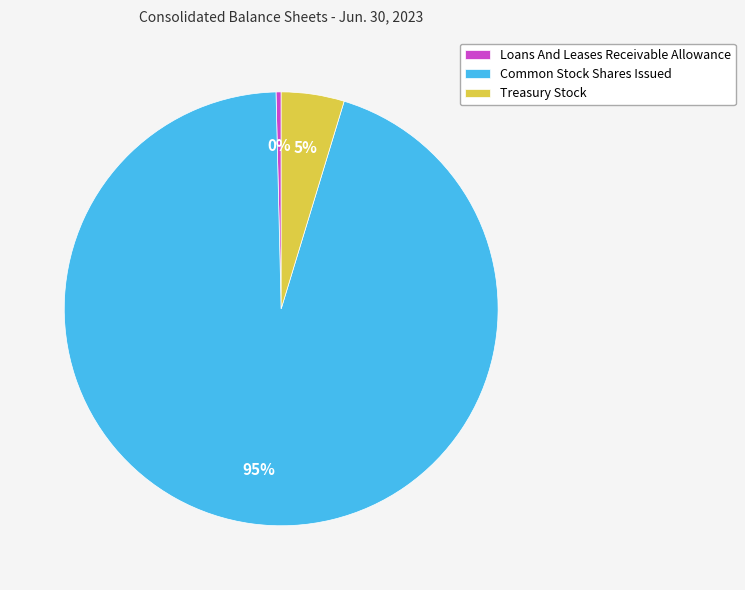

Do Treasury Stock and Loans And Leases Receivable Allowance together represent more than half of the pie?

No